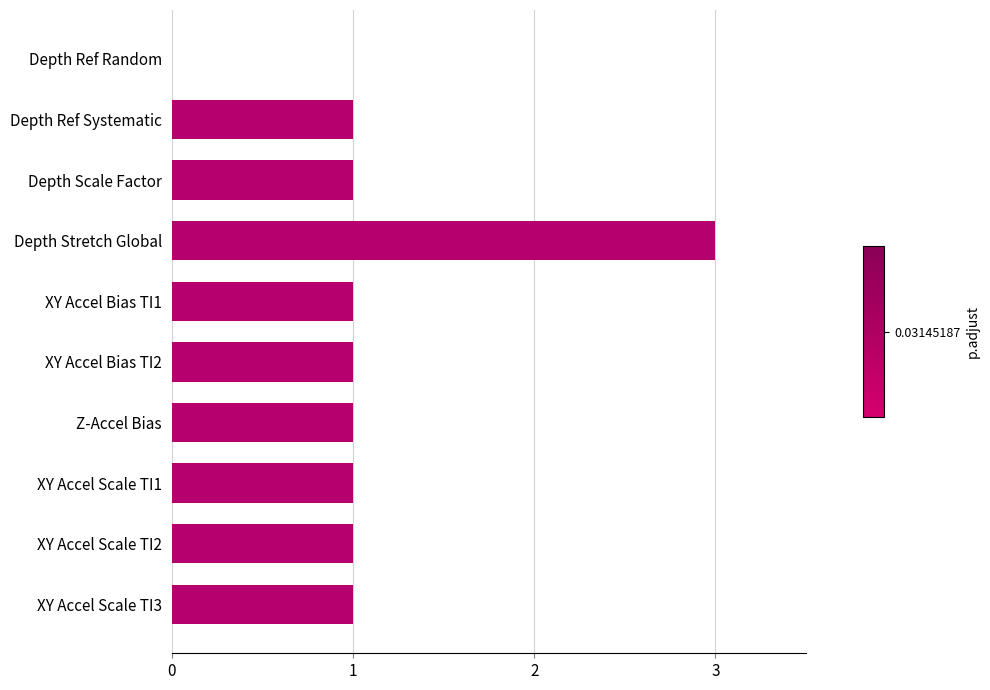

Does the chart contain stacked bars?

No